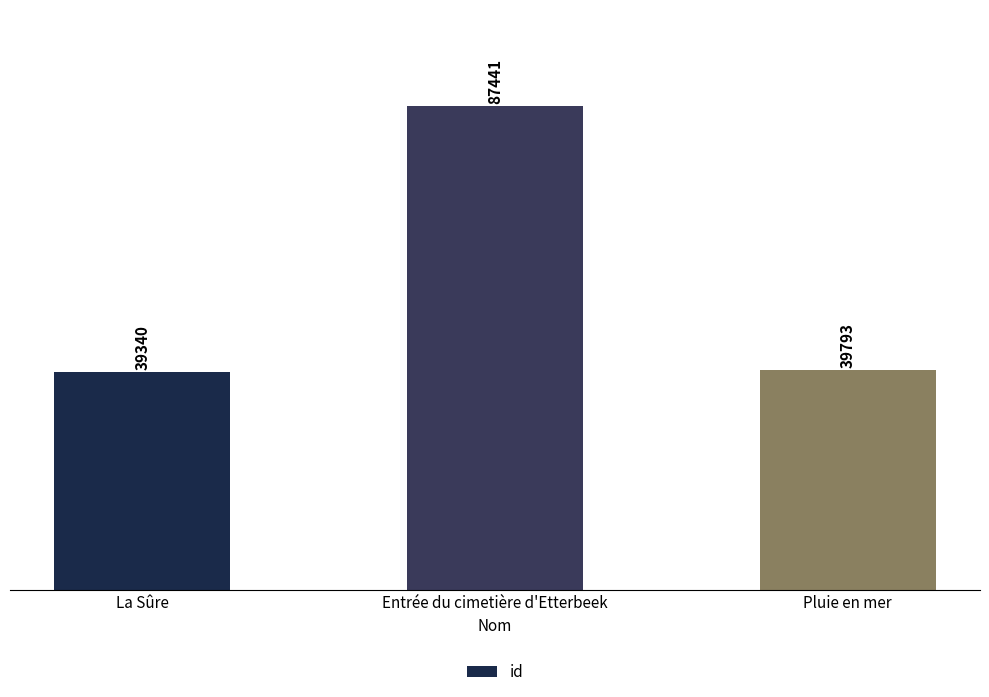

What is the label of the 3rd bar from the left?

Pluie en mer